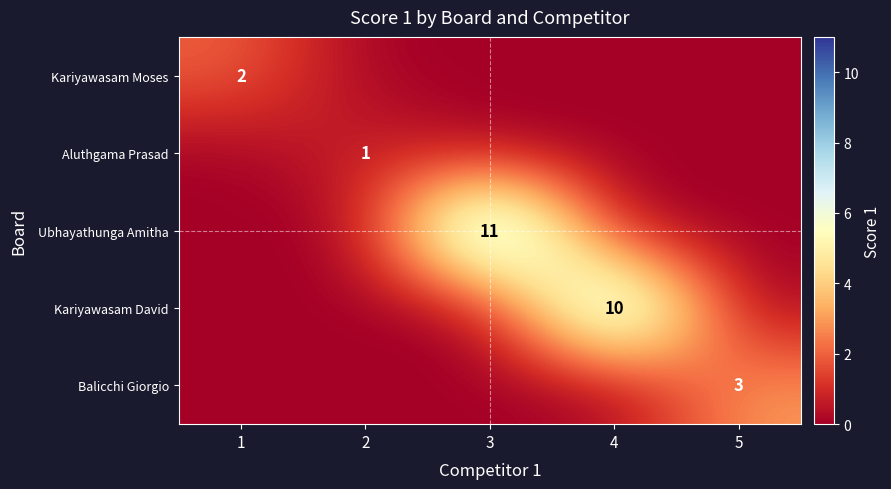

The Kariyawasam Moses series shows 2 at 1. True or false?

True